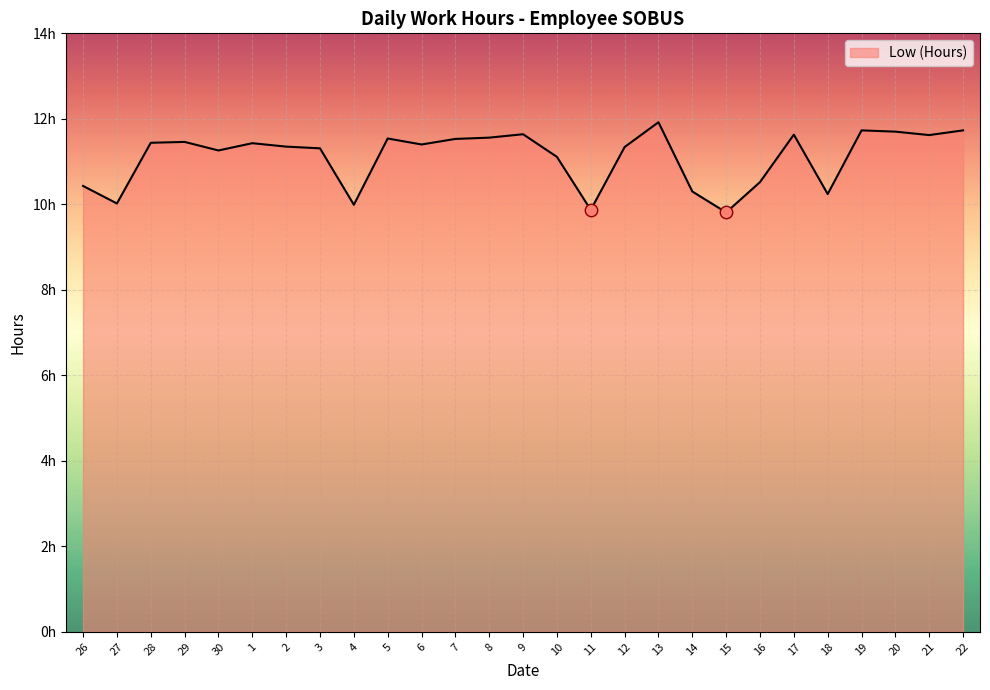

Which has a higher value, 10 or 30?

30